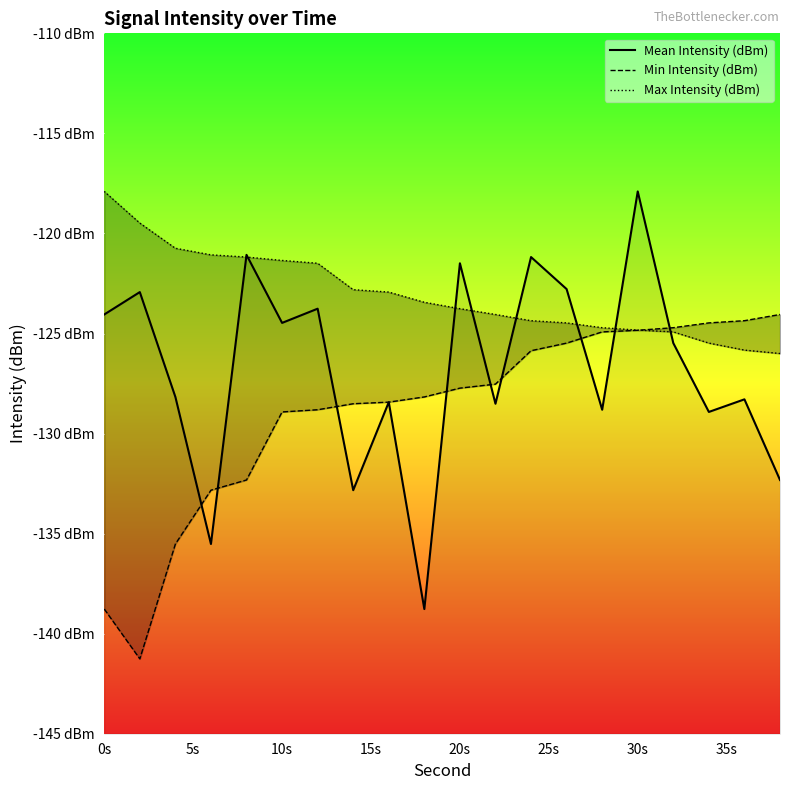

Is it true that Mean Intensity (dBm) equals -207.1 at 12?

False